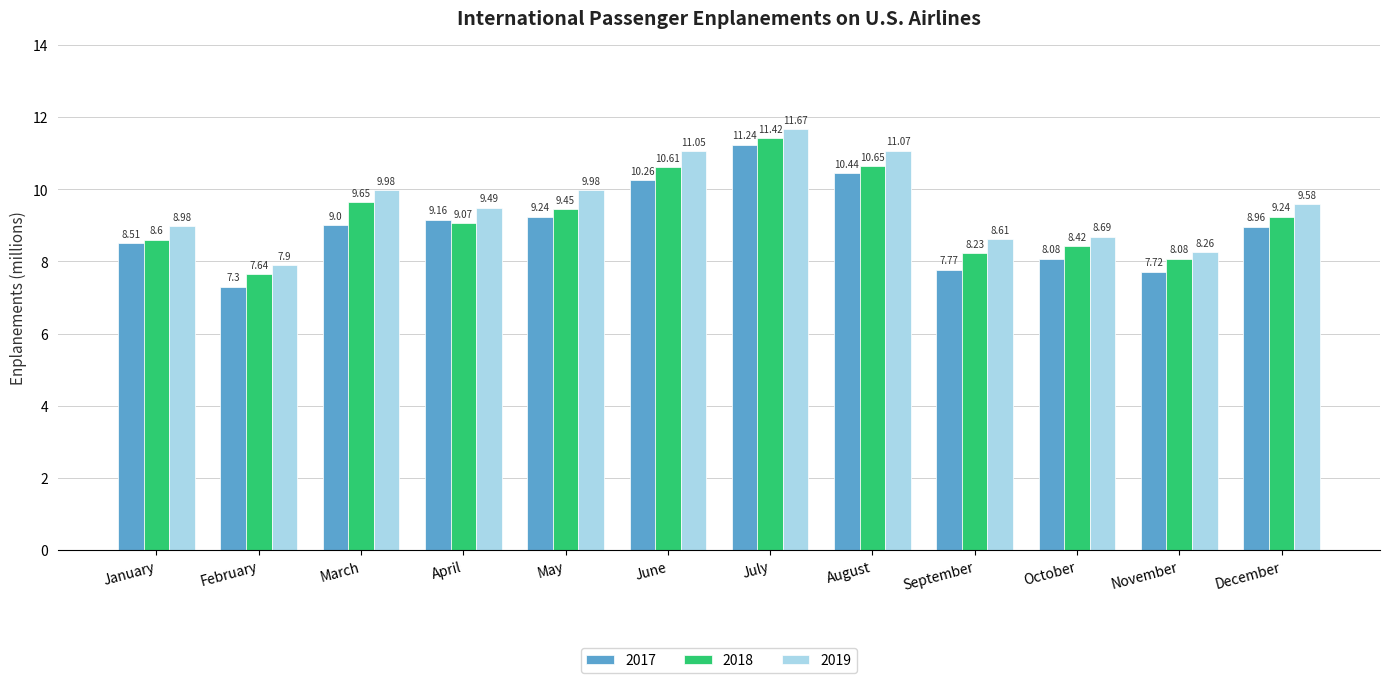

Rank the series by their average value, from highest to lowest.

2019, 2018, 2017